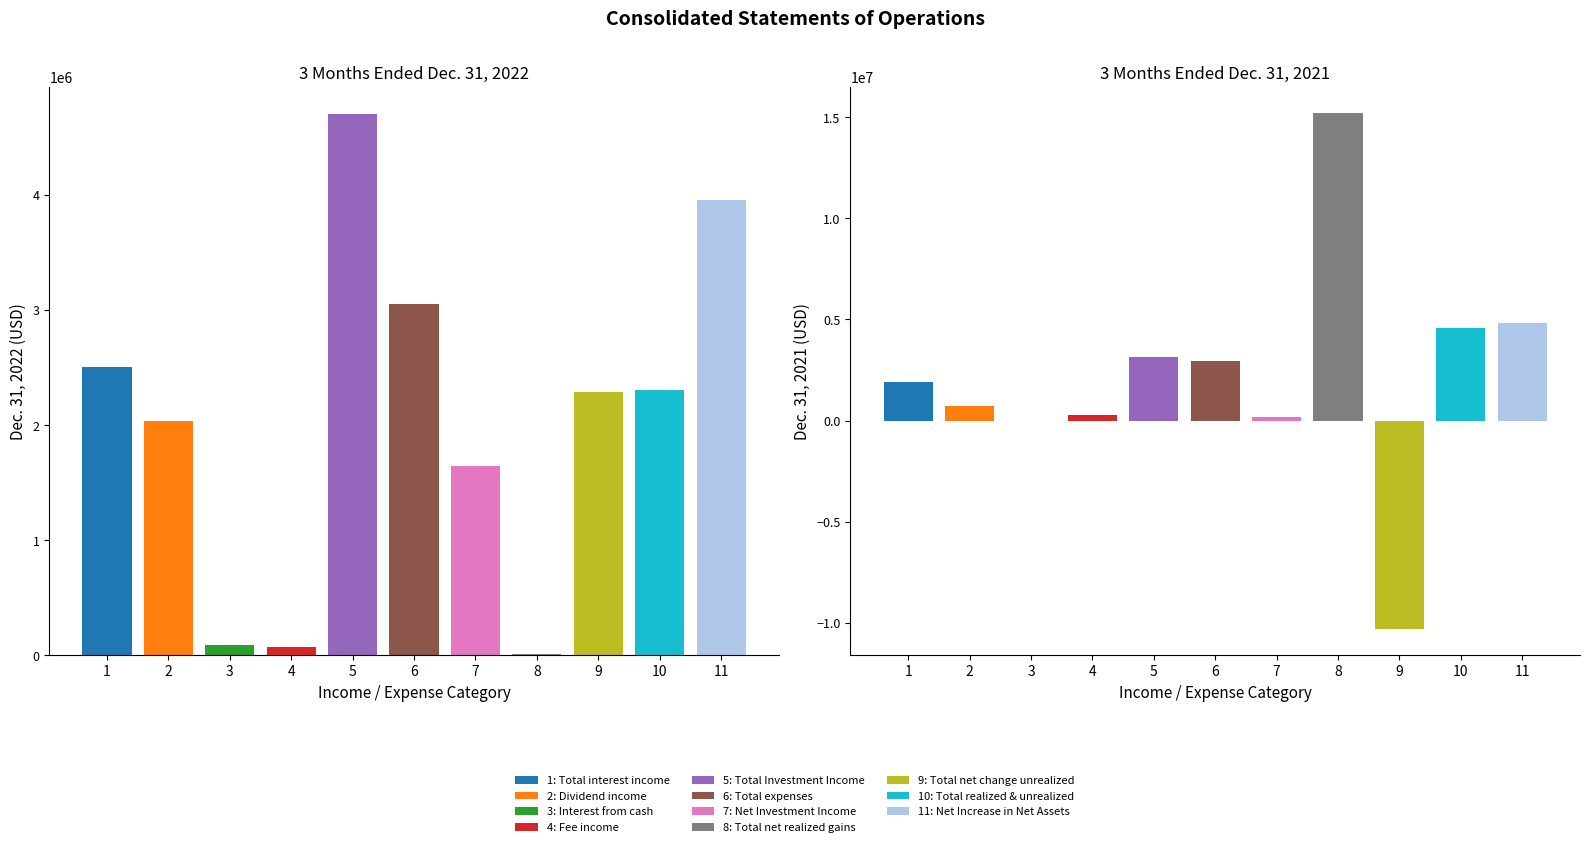

Is the value of Dec. 31, 2022 at Net Increase in Net Assets greater than the value of Dec. 31, 2021 at Total interest income?

Yes